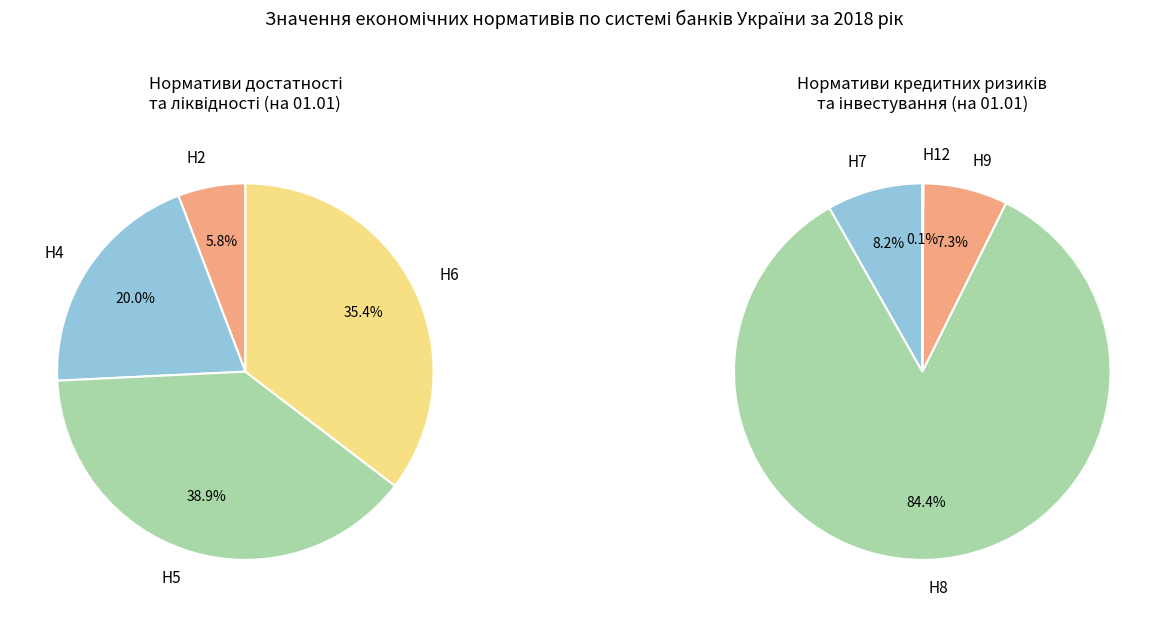

How many slices are in this pie chart?

8